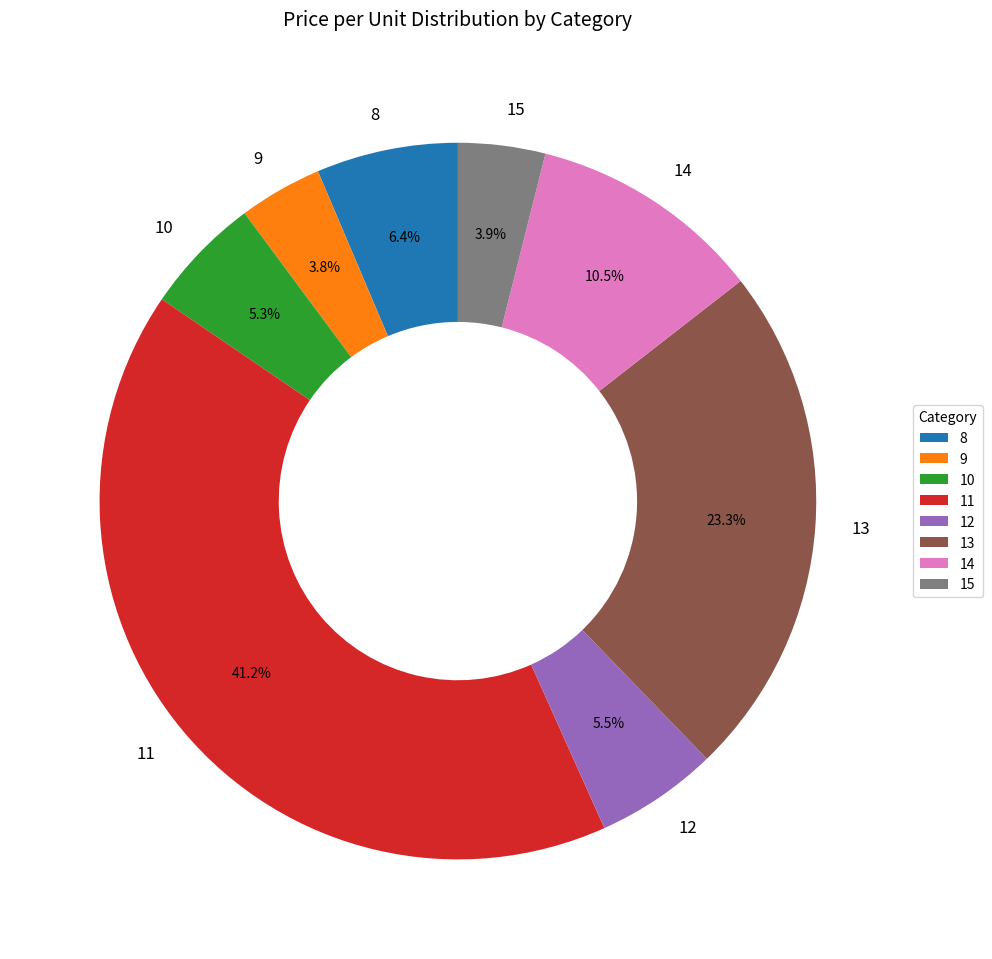

How many segments does this pie chart have?

8